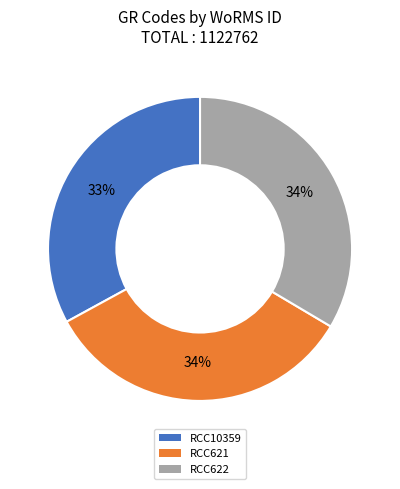

The RCC10359 slice represents 23% of the pie. True or false?

False